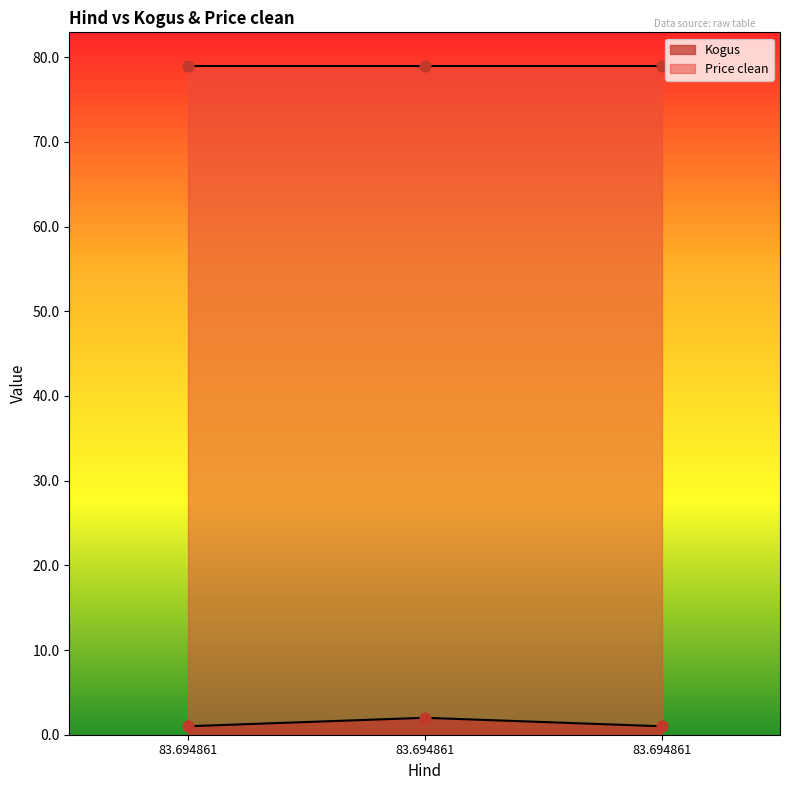

Approximately how many times larger is the value at 83.694861 compared to 83.694861?

0.5